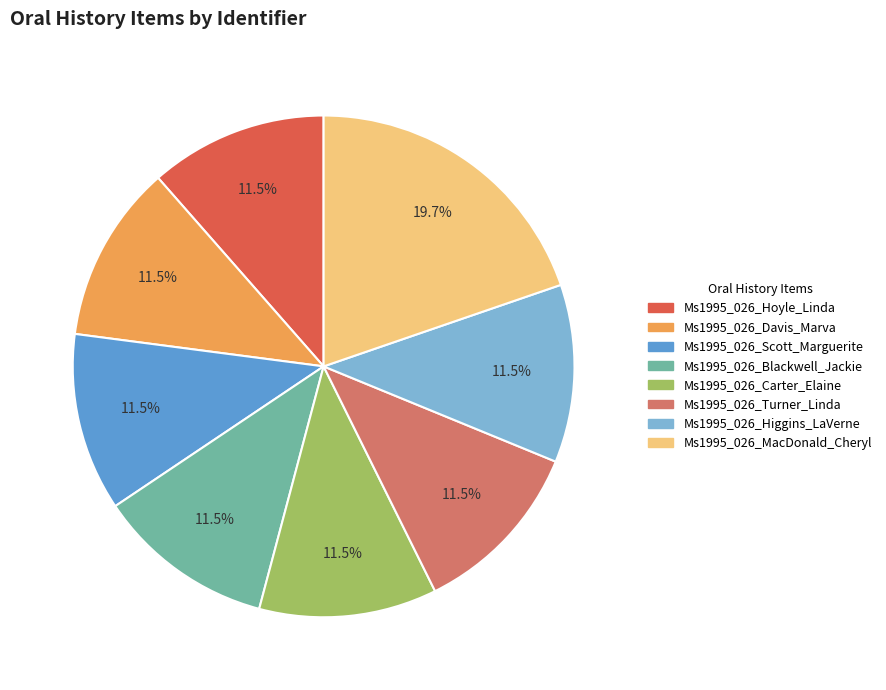

How many slices are in this pie chart?

8